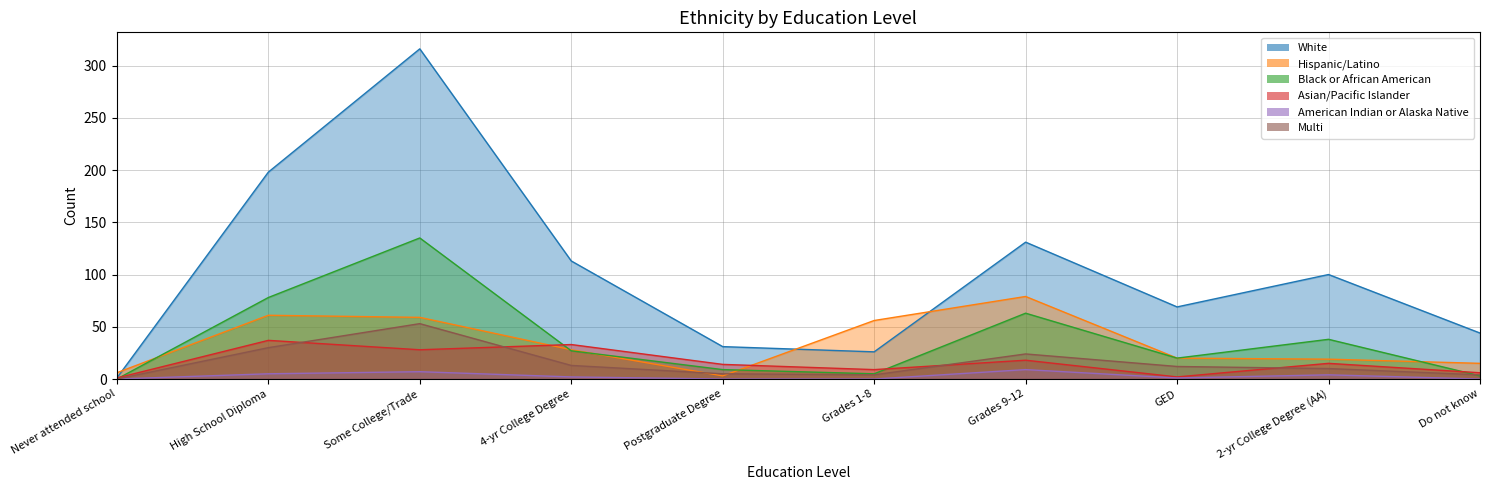

True or false: Asian/Pacific Islander and White intersect in this chart.

False